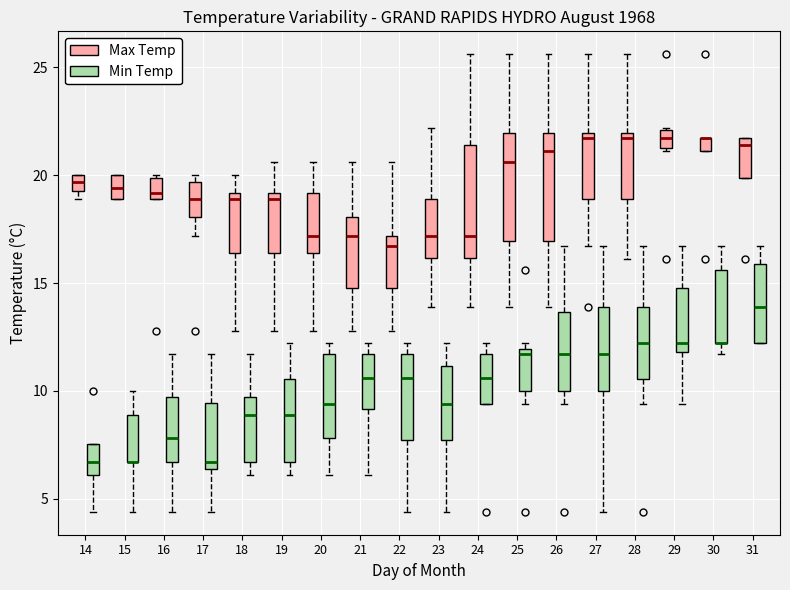

Where does the median line of the box for 22 (Max Temp) sit on the y-axis? The values are not printed on the chart, so give them approximately, as read against the axis.

16.5